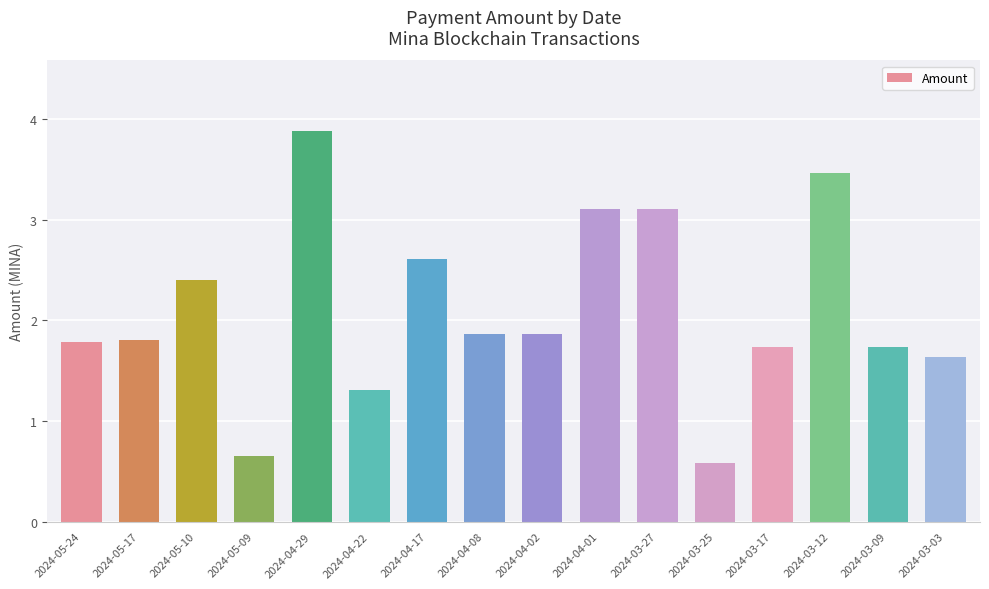

Count the number of categories in the chart.

16